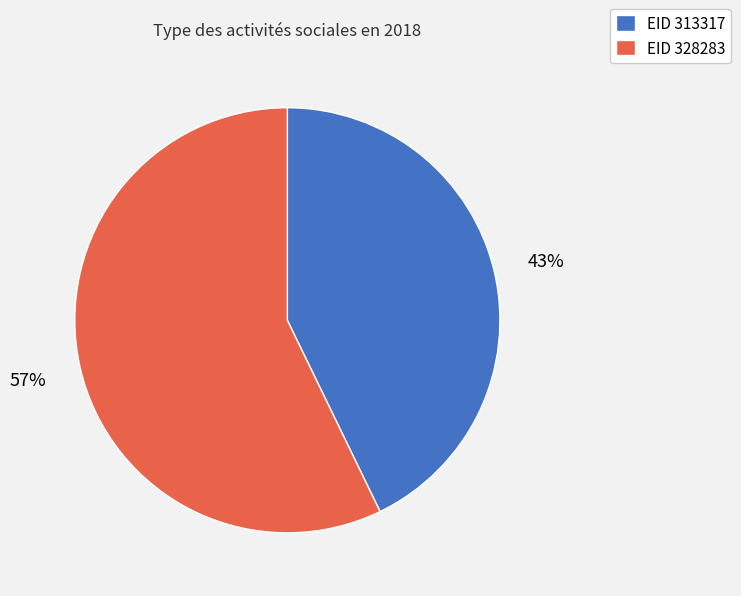

To the nearest percent, what is the difference between the largest and smallest slice percentages?

14%